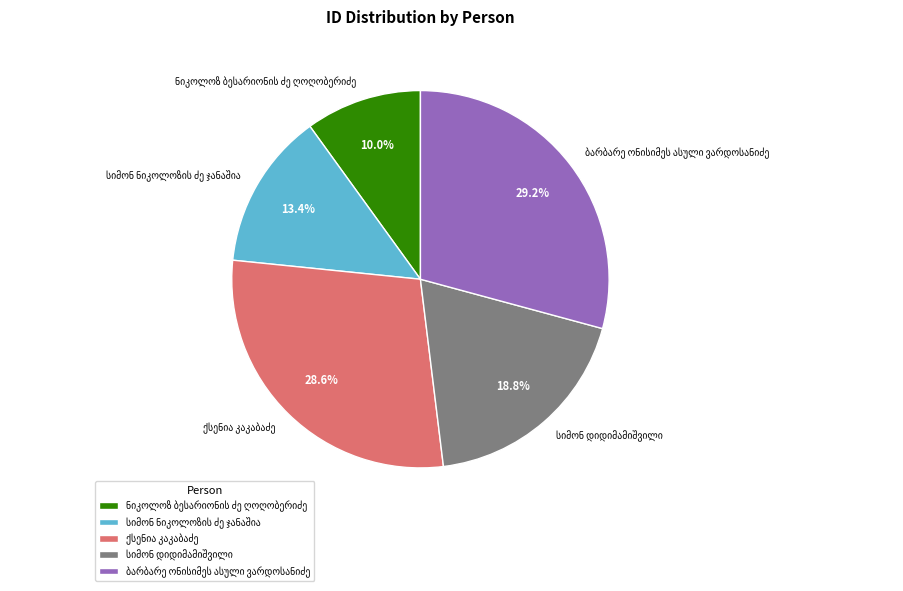

Is there any slice that represents more than half of the pie?

No